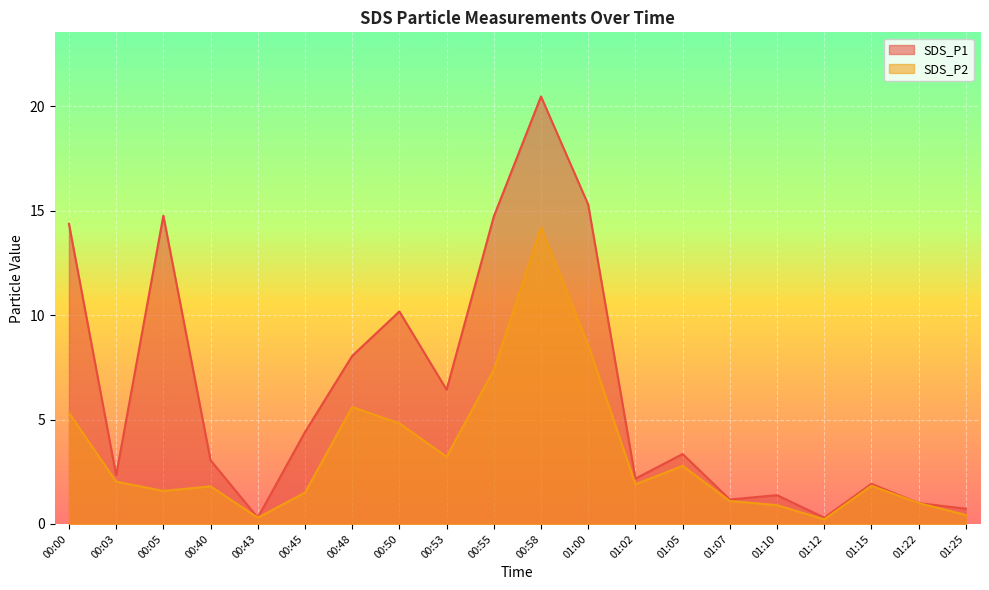

Count the number of categories in the chart.

20